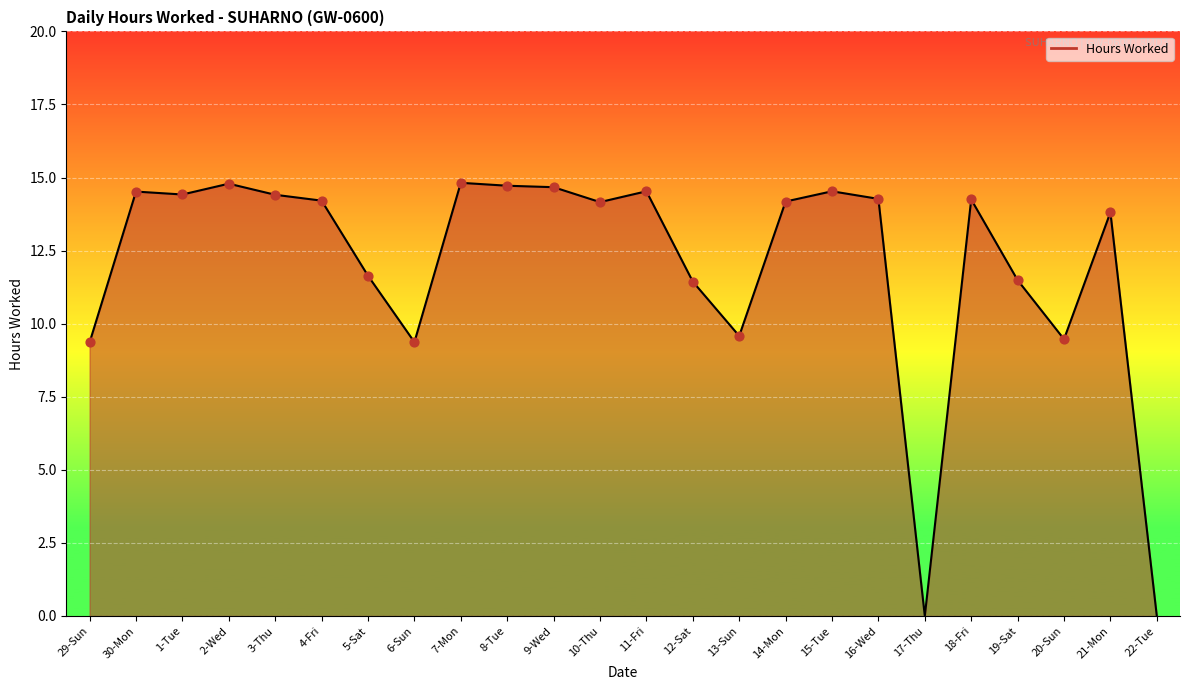

What is the change in value from 1-Tue to 14-Mon?

-0.2